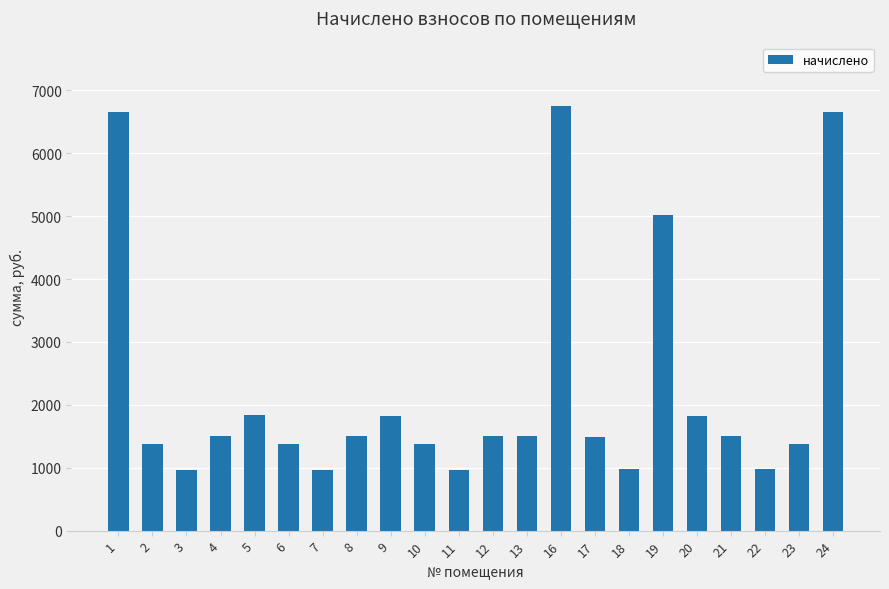

What is the minimum value shown in the chart?

967.7